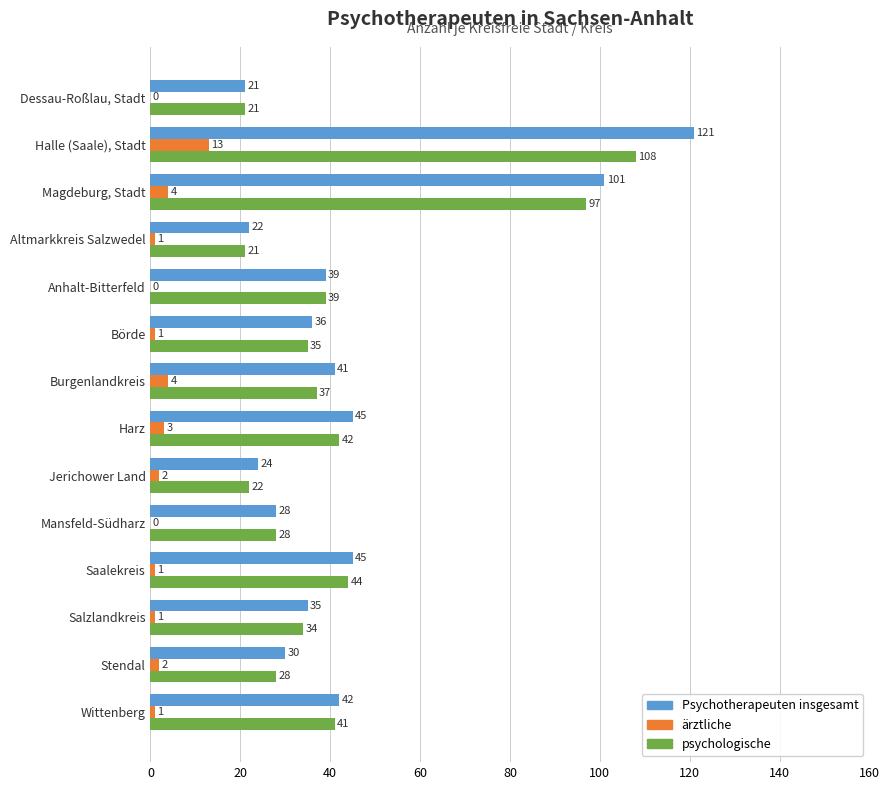

Which series has the widest spread of values?

Psychotherapeuten insgesamt